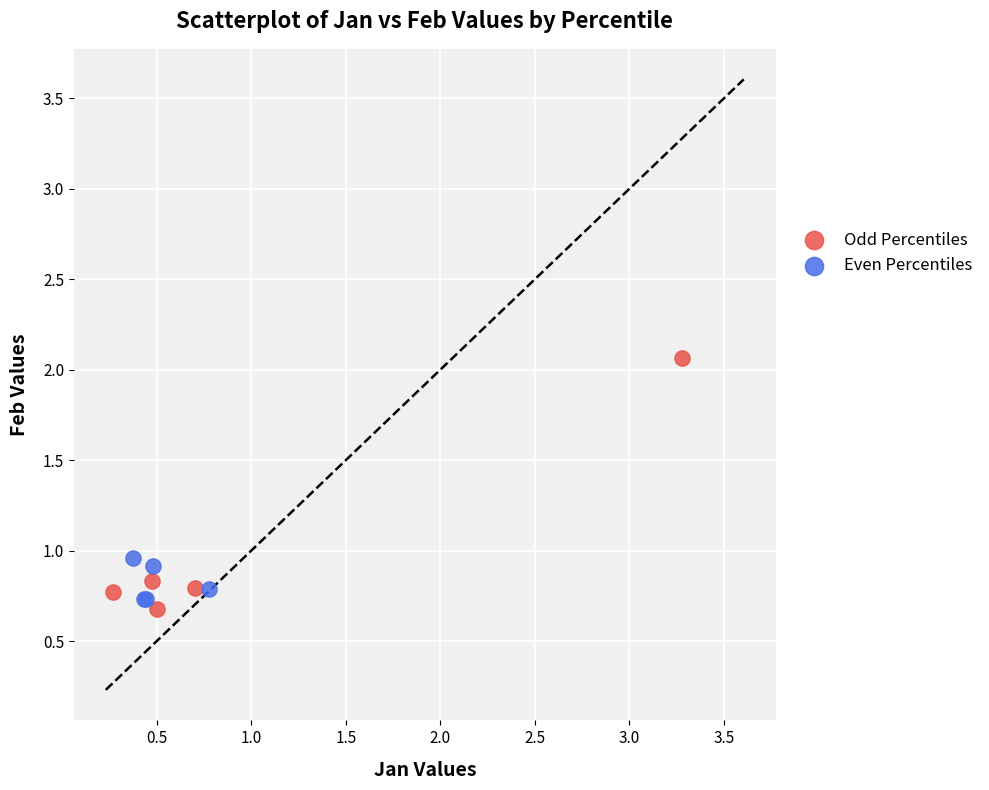

What are all the series names shown in the legend?

Odd Percentiles, Even Percentiles